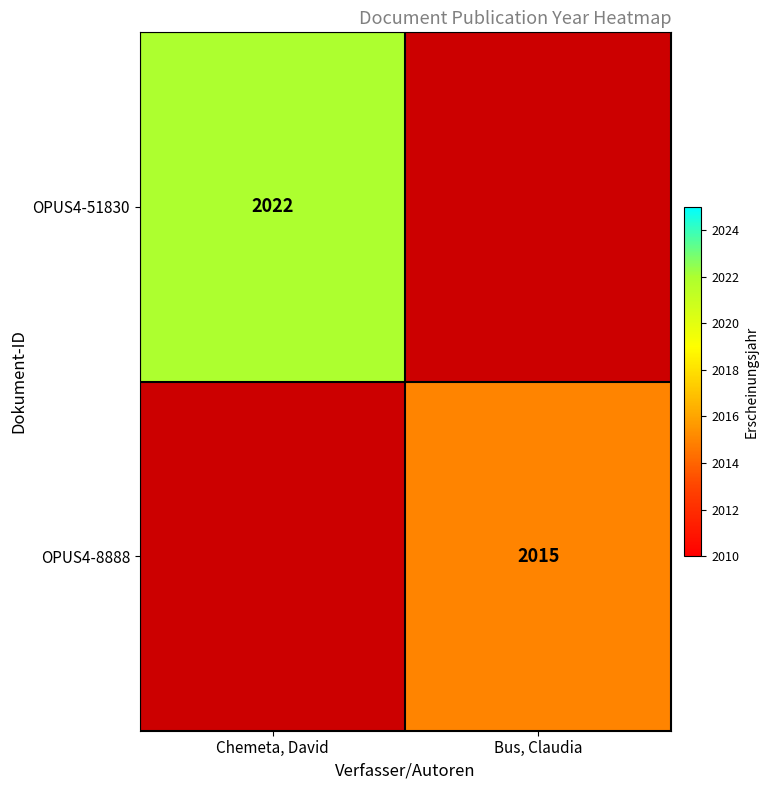

List the series in order of their overall mean, highest first.

OPUS4-51830, OPUS4-8888